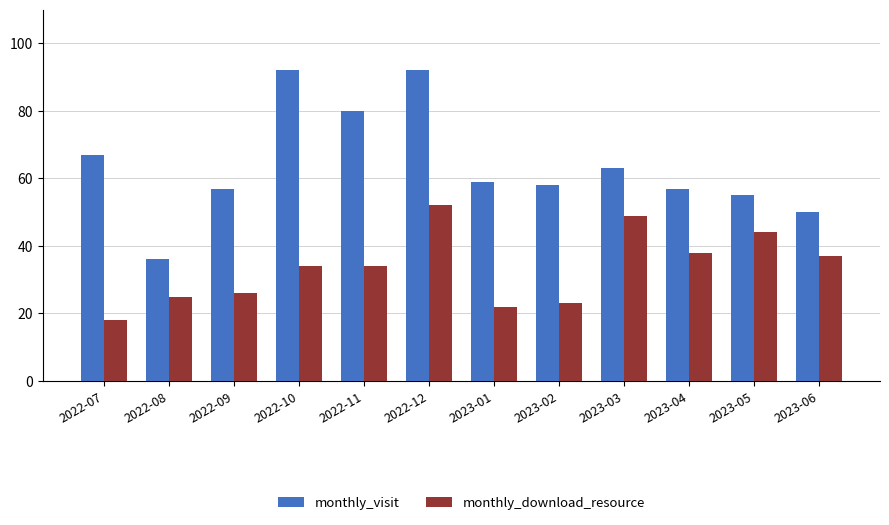

Reading right to left, extract all data points from this chart.

monthly_visit: 2023-06=50	2023-05=55	2023-04=57	2023-03=63	2023-02=58	2023-01=59	2022-12=92	2022-11=80	2022-10=92	2022-09=57	2022-08=36	2022-07=67
monthly_download_resource: 2023-06=37	2023-05=44	2023-04=38	2023-03=49	2023-02=23	2023-01=22	2022-12=52	2022-11=34	2022-10=34	2022-09=26	2022-08=25	2022-07=18